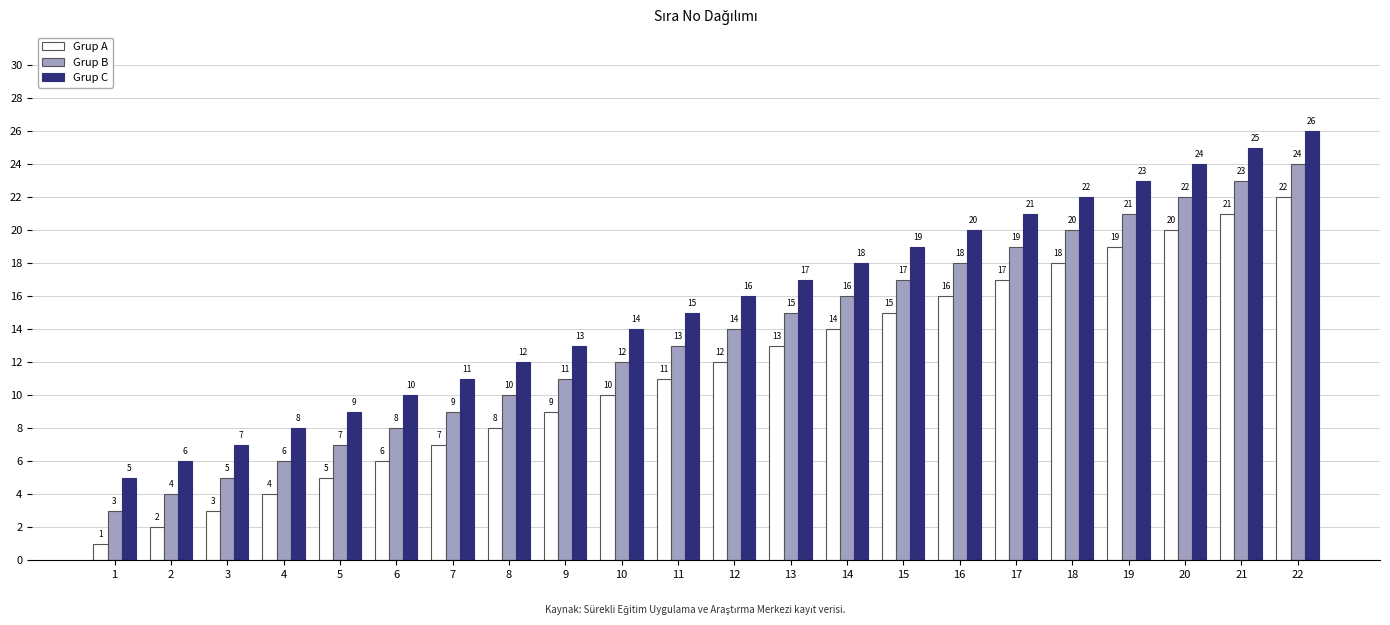

What is the difference between the Grup C values at 4 and 9?

5